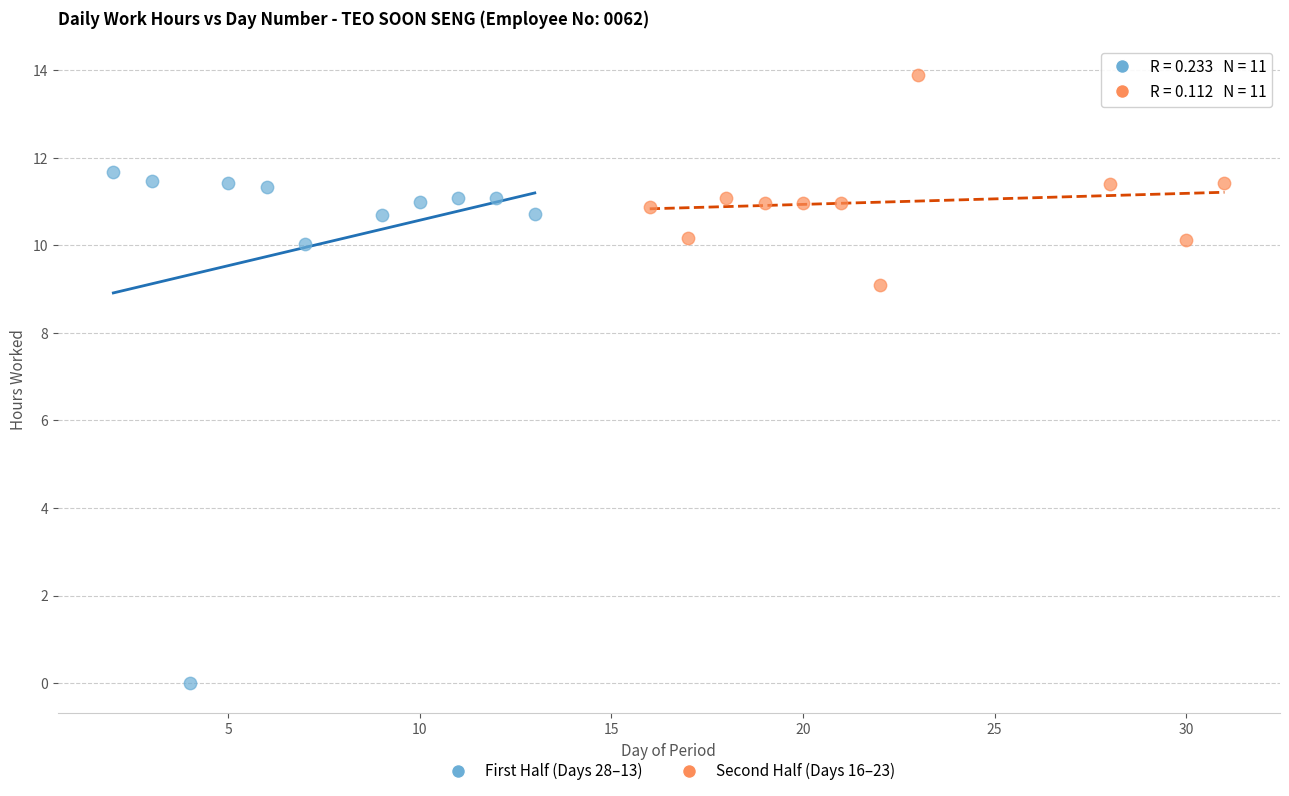

Which series contains the lowest Y value?

First Half (Days 28–13)